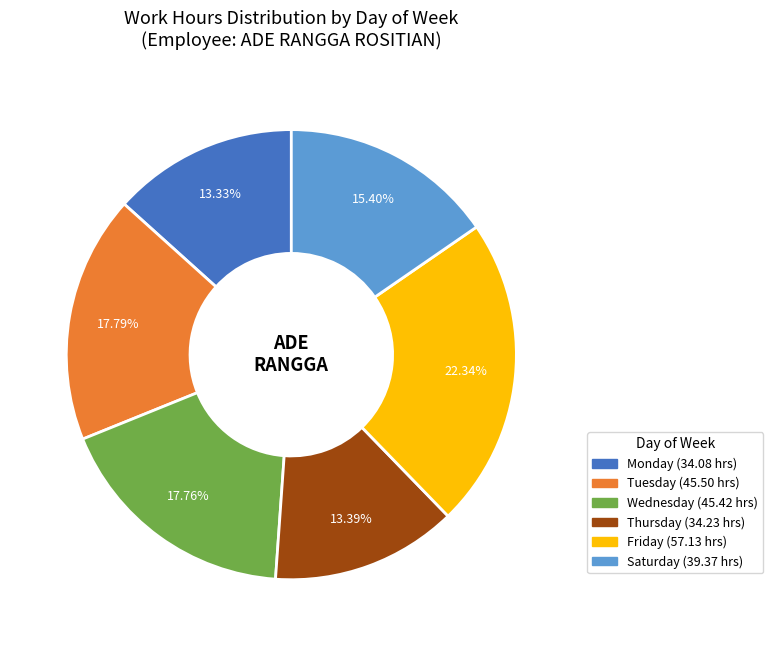

Does any single category account for the majority?

No